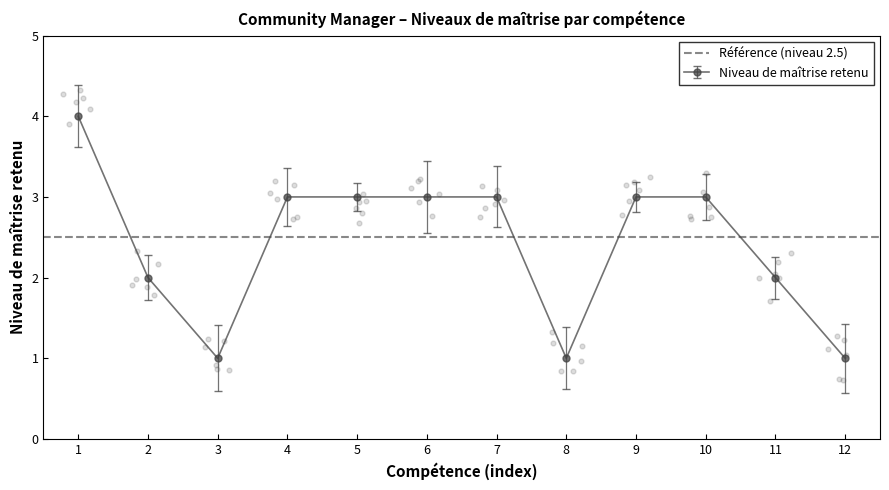

What value does the Niveau de maîtrise retenu series have at 5?

3